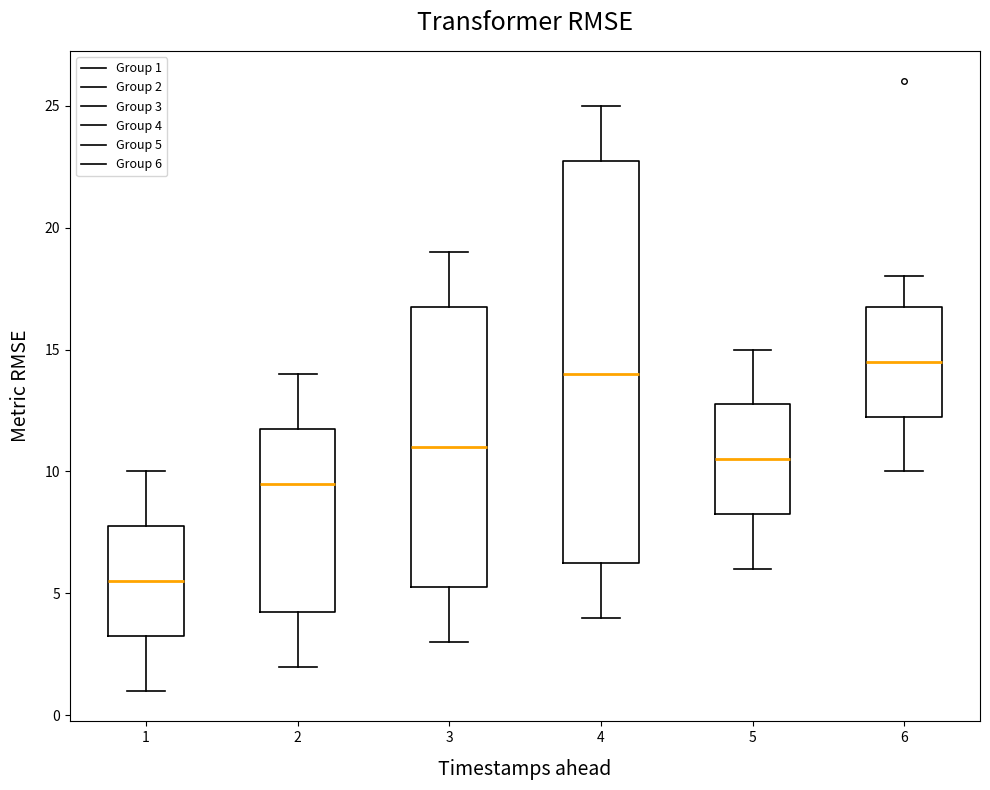

Reading left to right, read every box against the y-axis: the position of its median line, the range the box covers, and the ends of its whiskers. The values are not printed on the chart, so give them approximately, as read against the axis.

1: median 5.5, box 3.5 to 8.0, whiskers 1.0 to 10.0
2: median 9.5, box 4.5 to 12.0, whiskers 2.0 to 14.0
3: median 11.0, box 5.5 to 17.0, whiskers 3.0 to 19.0
4: median 14.0, box 6.5 to 23.0, whiskers 4.0 to 25.0
5: median 10.5, box 8.5 to 13.0, whiskers 6.0 to 15.0
6: median 14.5, box 12.5 to 17.0, whiskers 10.0 to 18.0